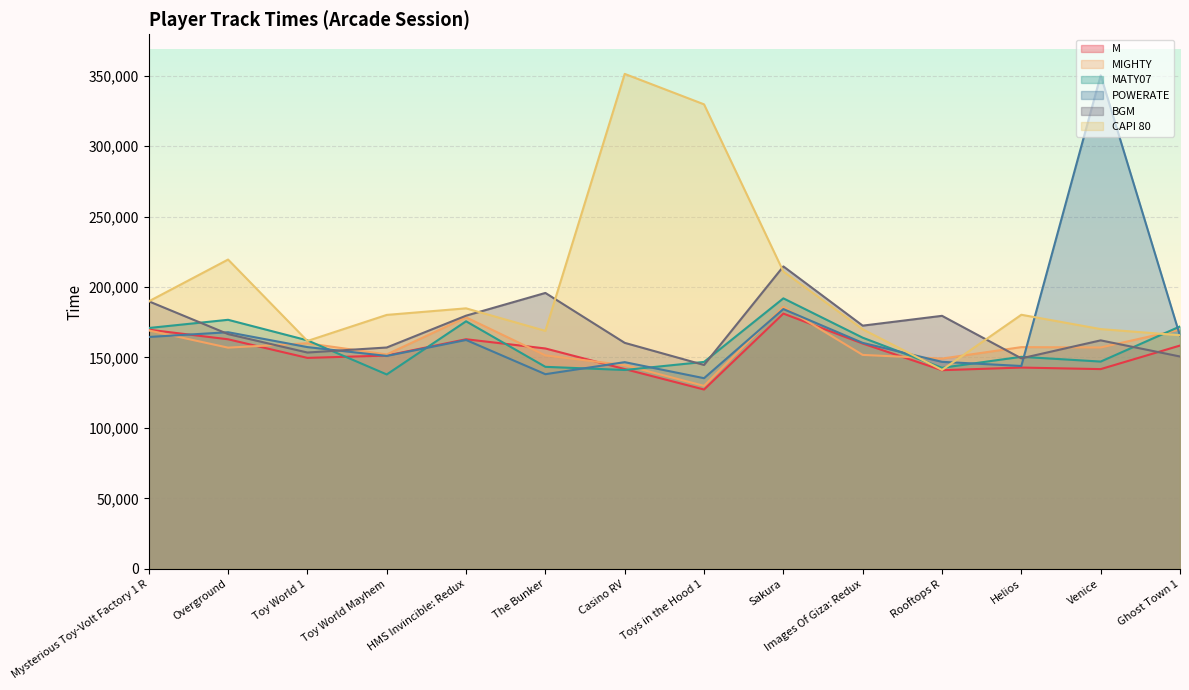

List the labels in order of POWERATE value, largest first.

Venice, Sakura, Overground, Ghost Town 1, Mysterious Toy-Volt Factory 1 R, HMS Invincible: Redux, Images Of Giza: Redux, Toy World 1, Toy World Mayhem, Rooftops R, Casino RV, Helios, The Bunker, Toys in the Hood 1